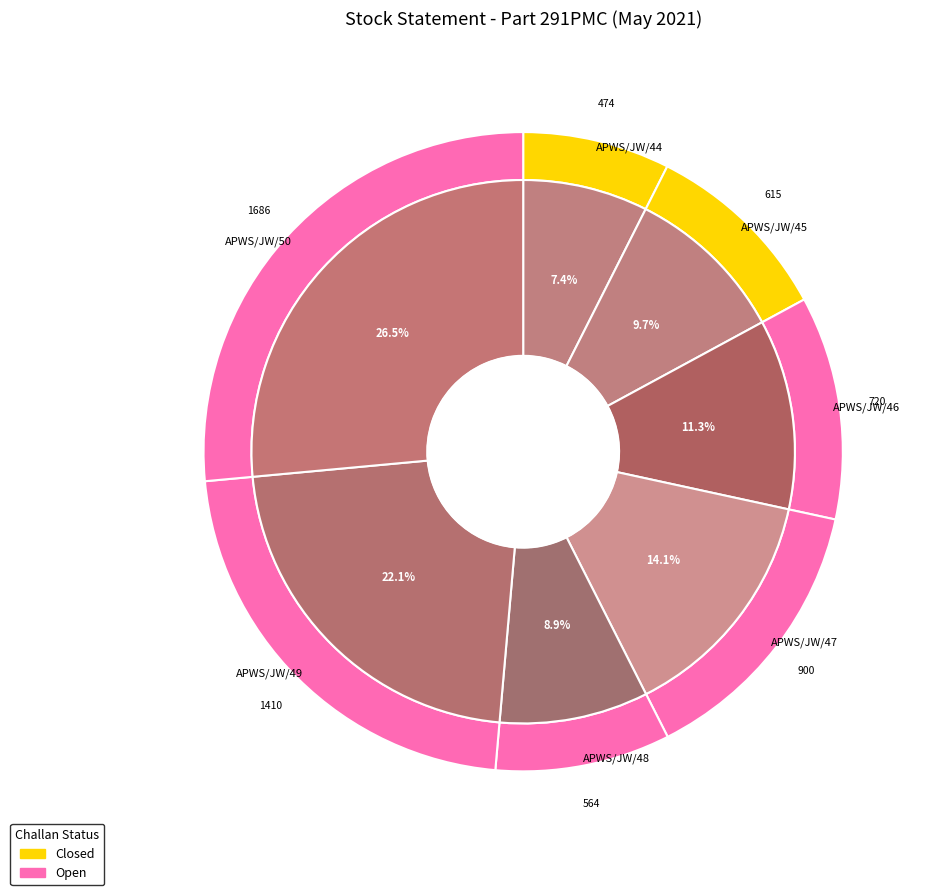

True or false: DC 44 - OPEN accounts for 0% of the total.

True